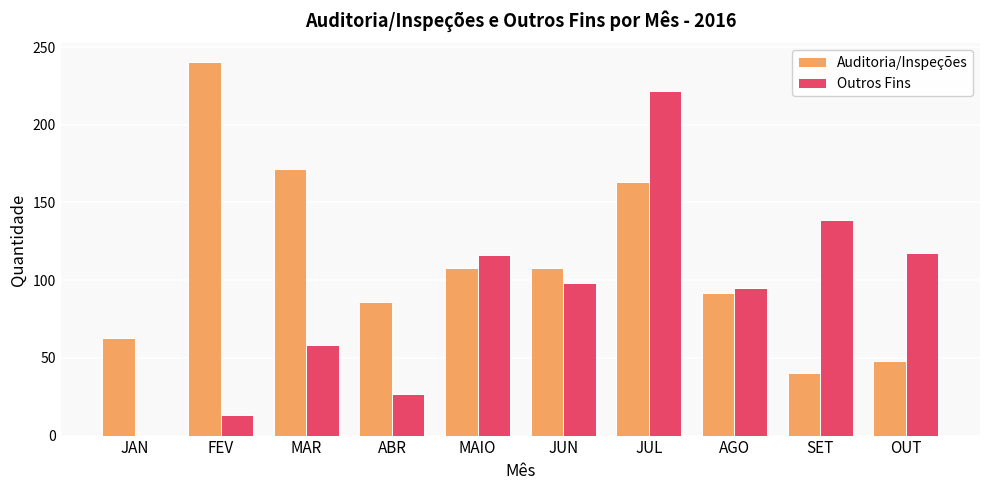

The Auditoria/Inspeções series shows 26.0 at ABR. True or false?

False